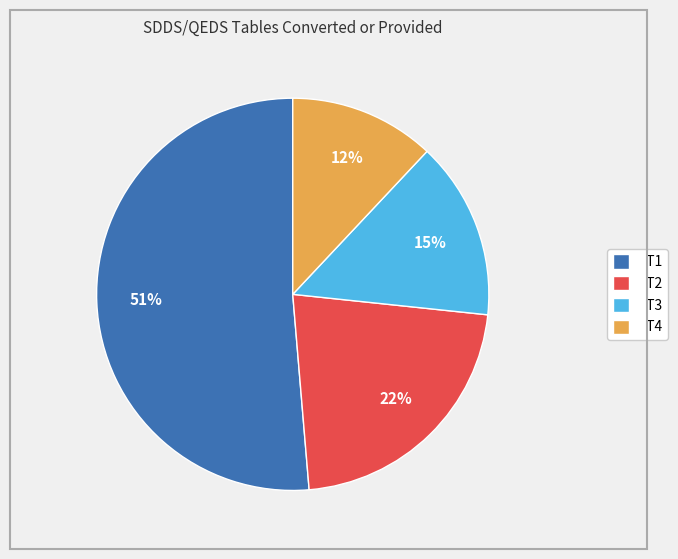

Between T4 and T3, which is larger?

T3